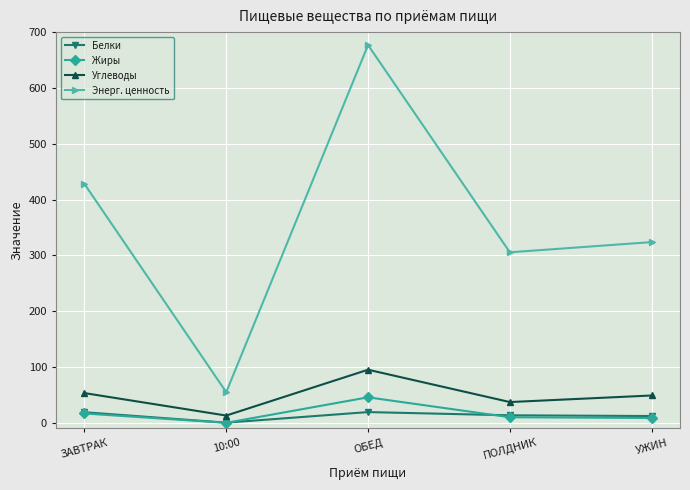

What is the difference between the maximum and minimum values in the Углеводы series?

82.1